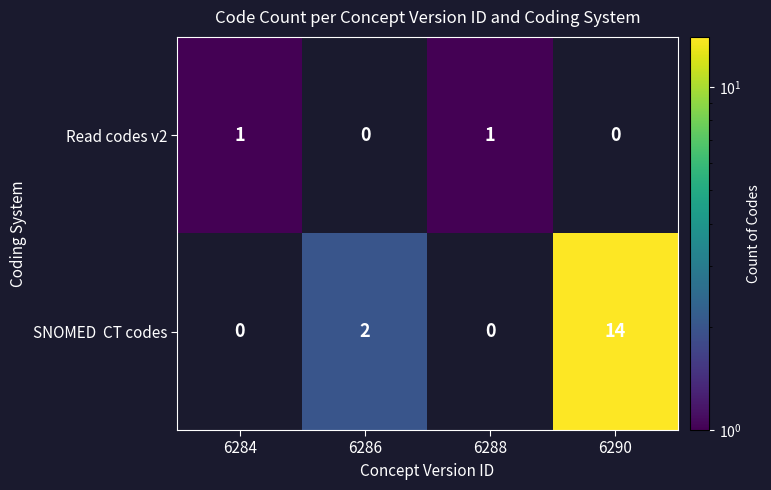

The value of Read codes v2 at 6284 is 1. True or false?

True